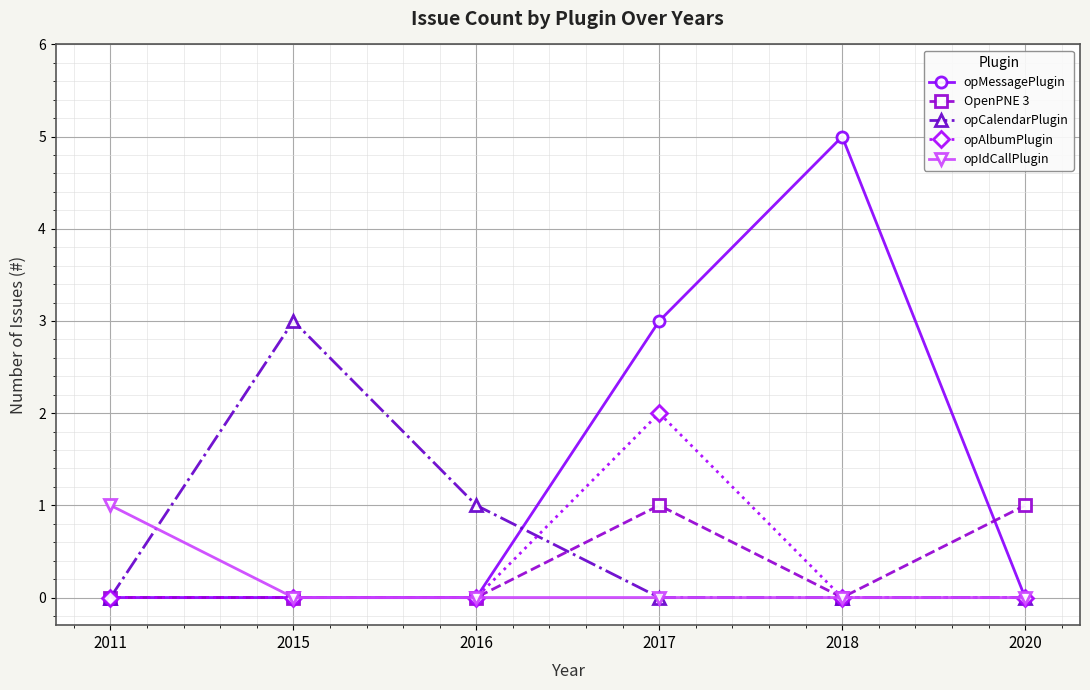

Reading right to left, extract all data points from this chart.

opMessagePlugin: 2020=0	2018=5	2017=3	2016=0	2015=0	2011=0
OpenPNE 3: 2020=1	2018=0	2017=1	2016=0	2015=0	2011=0
opCalendarPlugin: 2020=0	2018=0	2017=0	2016=1	2015=3	2011=0
opAlbumPlugin: 2020=0	2018=0	2017=2	2016=0	2015=0	2011=0
opIdCallPlugin: 2020=0	2018=0	2017=0	2016=0	2015=0	2011=1